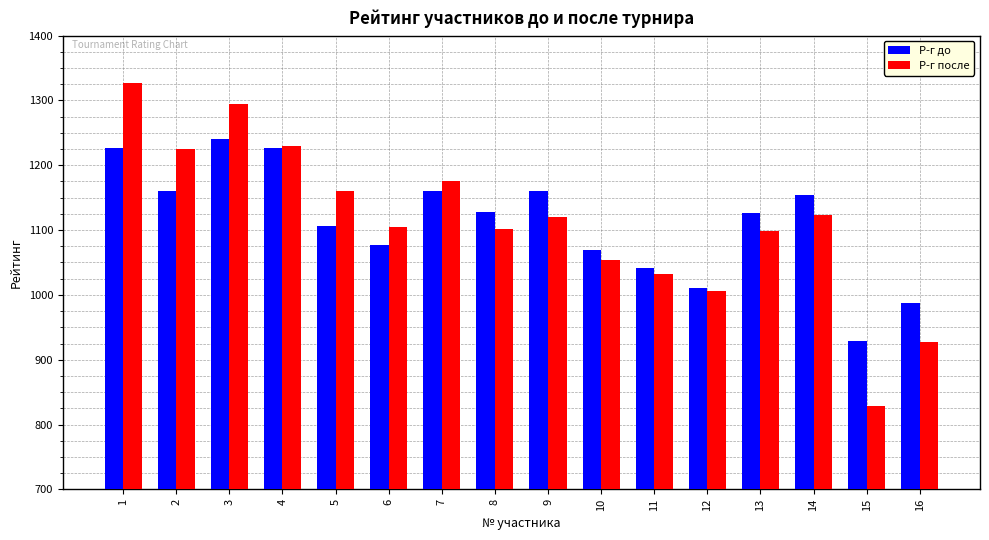

Where does the Р-г до series first go above 1128?

1